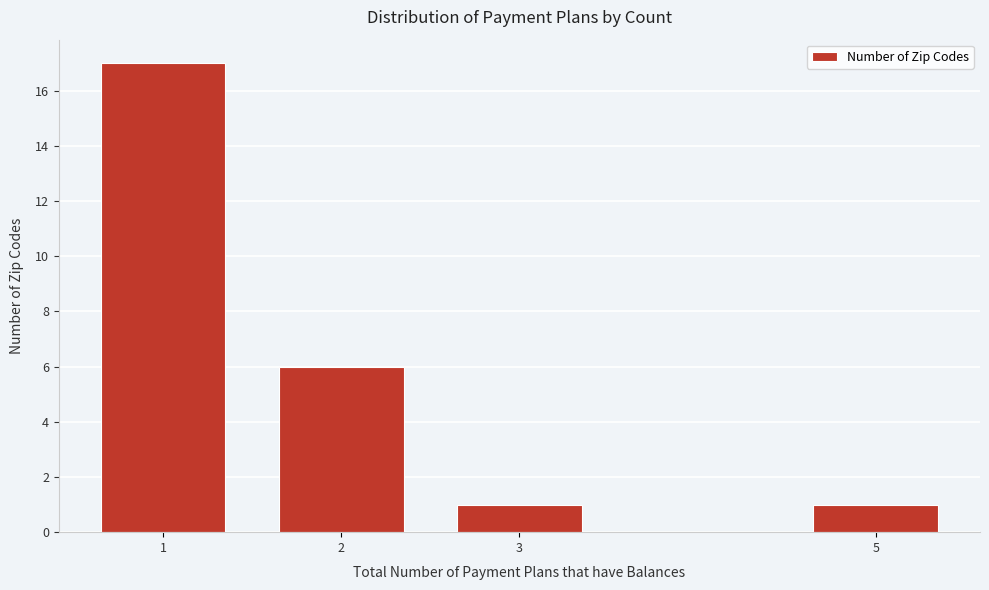

Reading left to right, extract all data points from this chart.

1=17	2=6	3=1	5=1